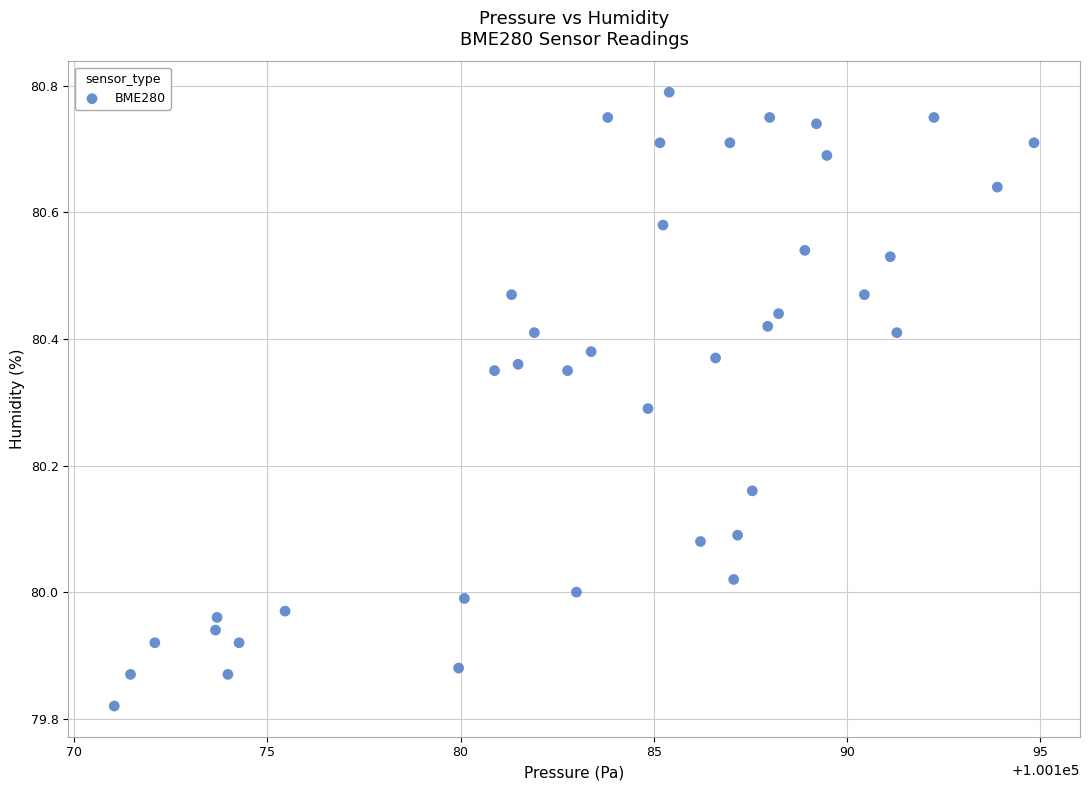

What is the range of Y values (max minus min)?

1.0